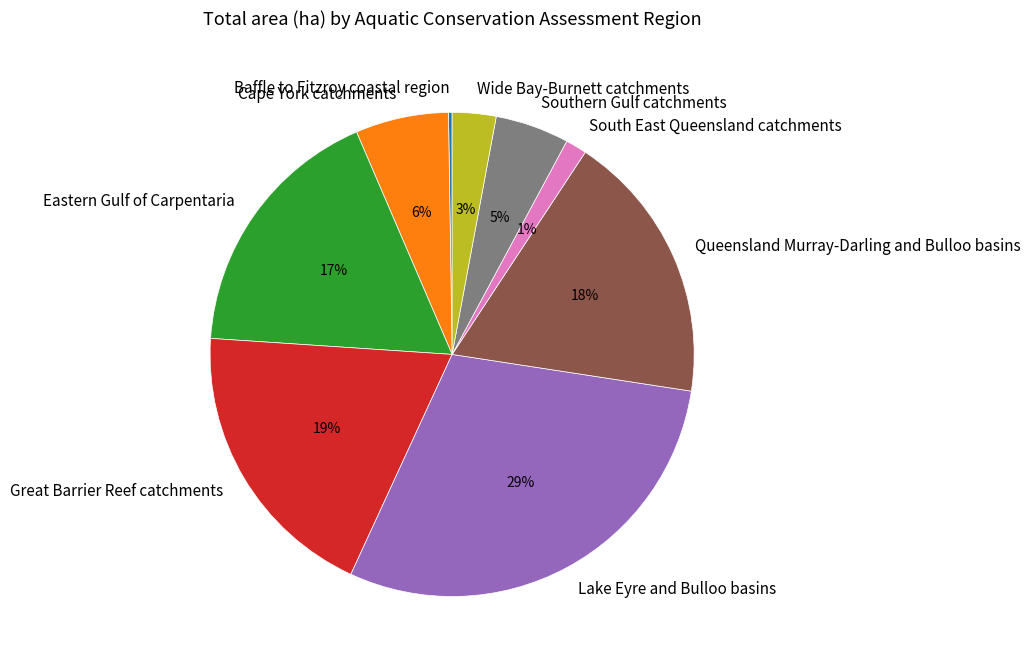

The South East Queensland catchments slice represents 1% of the pie. True or false?

True